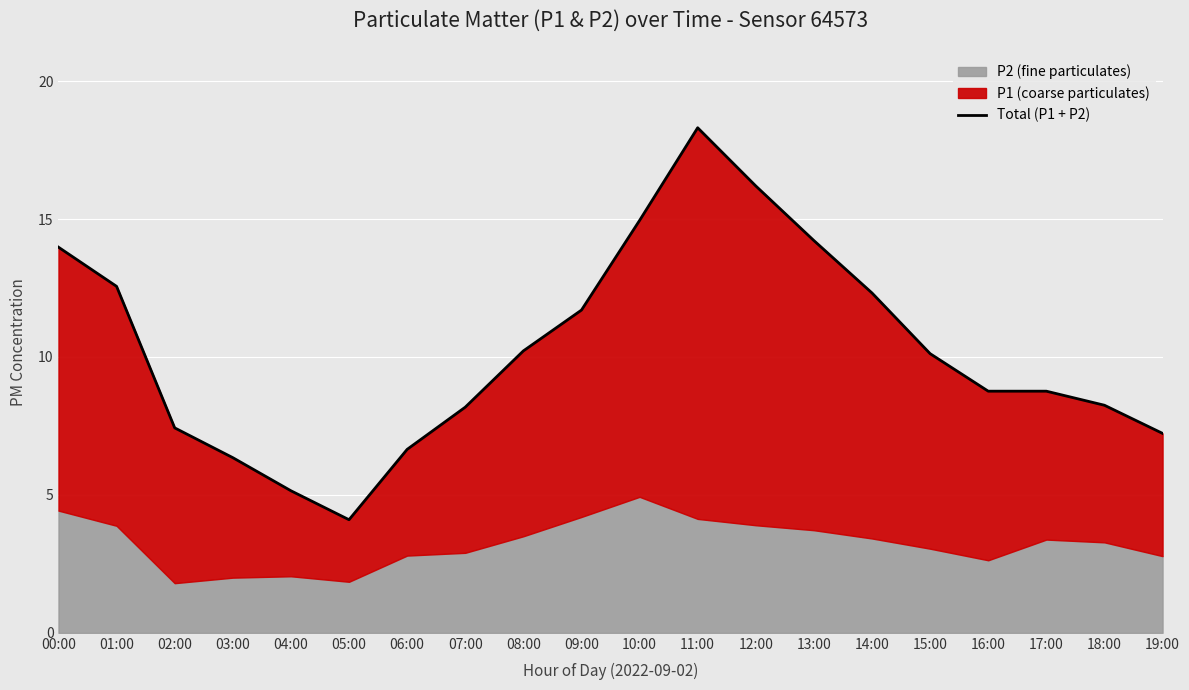

Is it true that the value at 03:00 is 3.9?

False